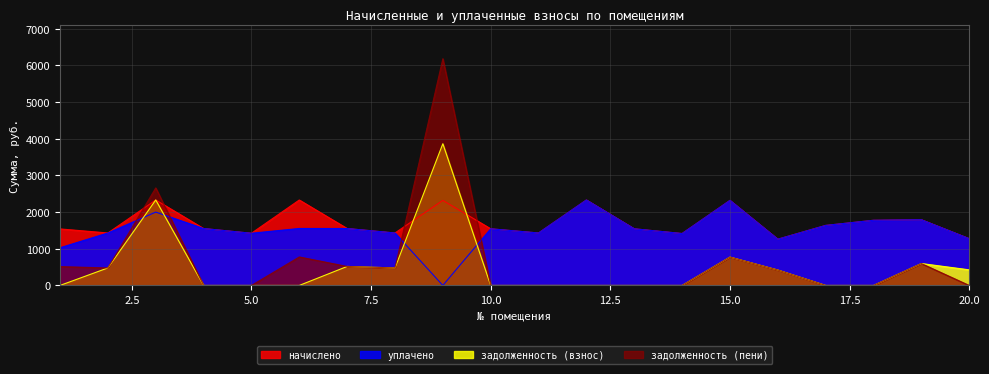

The value of уплачено at 20.0 is 860.4. True or false?

False